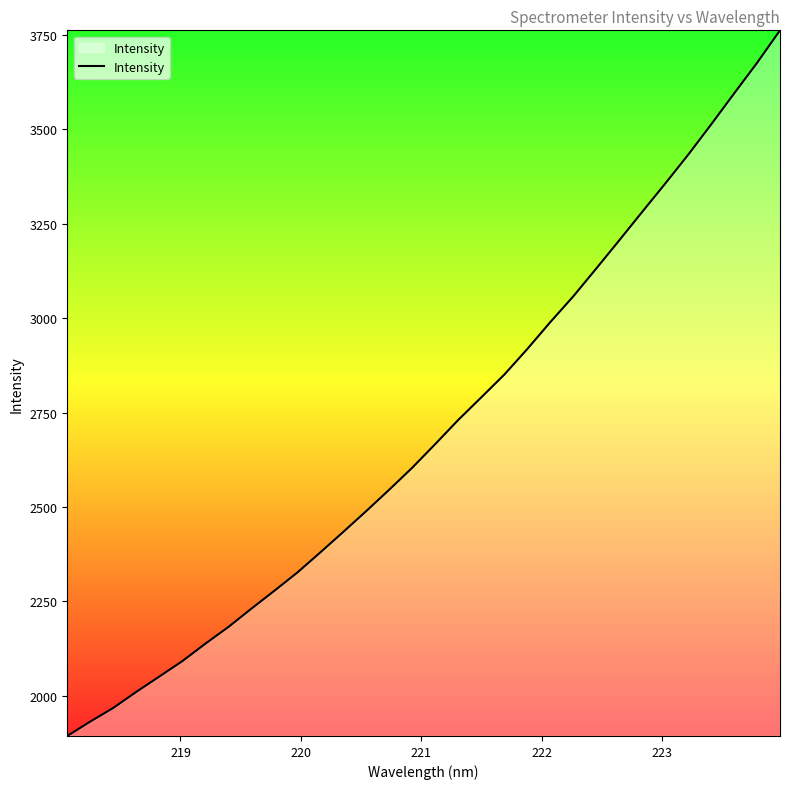

What is the maximum value shown in the chart?

3762.5